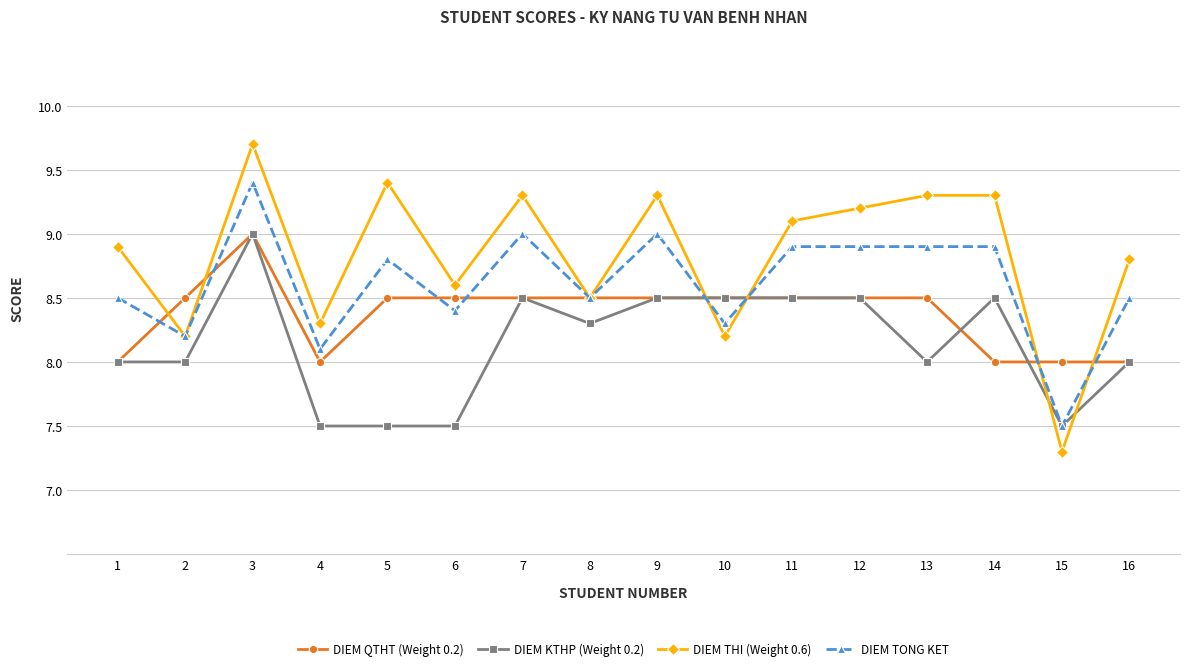

Reading left to right, what are all the values shown in this chart?

DIEM QTHT (Weight 0.2): 1=8.0	2=8.5	3=9.0	4=8.0	5=8.5	6=8.5	7=8.5	8=8.5	9=8.5	10=8.5	11=8.5	12=8.5	13=8.5	14=8.0	15=8.0	16=8.0
DIEM KTHP (Weight 0.2): 1=8.0	2=8.0	3=9.0	4=7.5	5=7.5	6=7.5	7=8.5	8=8.3	9=8.5	10=8.5	11=8.5	12=8.5	13=8.0	14=8.5	15=7.5	16=8.0
DIEM THI (Weight 0.6): 1=8.9	2=8.2	3=9.7	4=8.3	5=9.4	6=8.6	7=9.3	8=8.5	9=9.3	10=8.2	11=9.1	12=9.2	13=9.3	14=9.3	15=7.3	16=8.8
DIEM TONG KET: 1=8.5	2=8.2	3=9.4	4=8.1	5=8.8	6=8.4	7=9.0	8=8.5	9=9.0	10=8.3	11=8.9	12=8.9	13=8.9	14=8.9	15=7.5	16=8.5